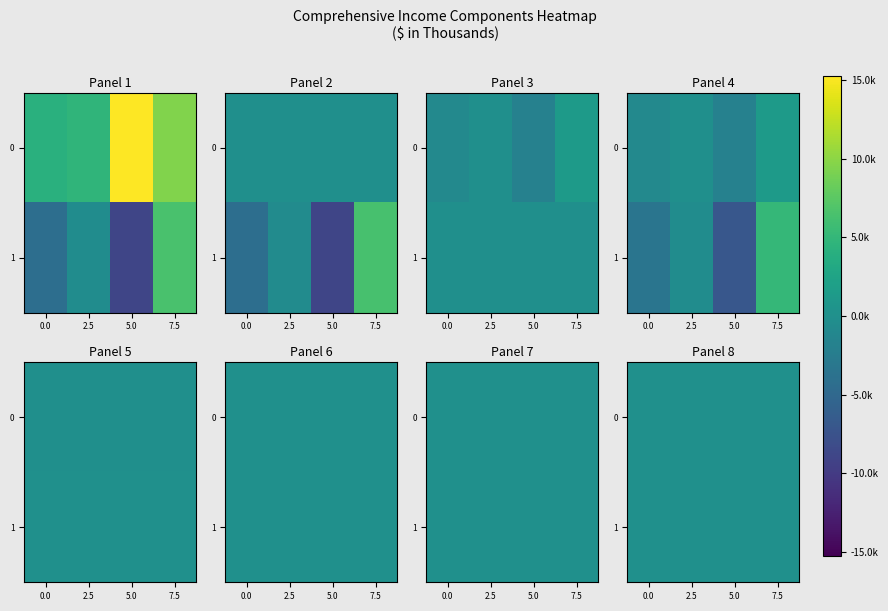

What is the difference between the maximum and second lowest values in the Unrealized holding gains arising series?

10704